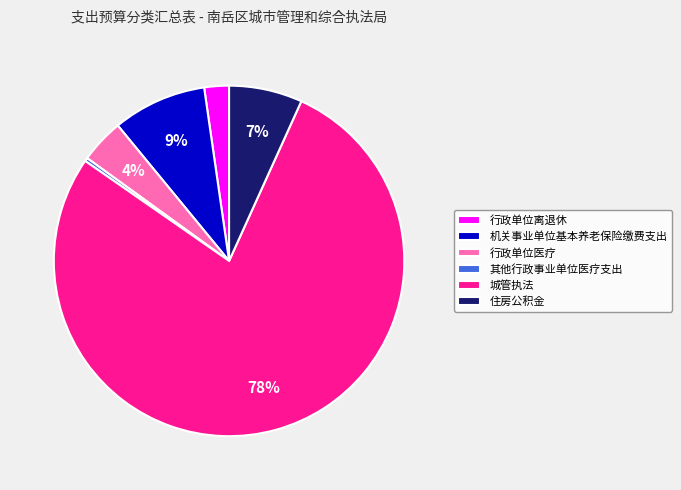

Is there a majority slice in this chart?

Yes